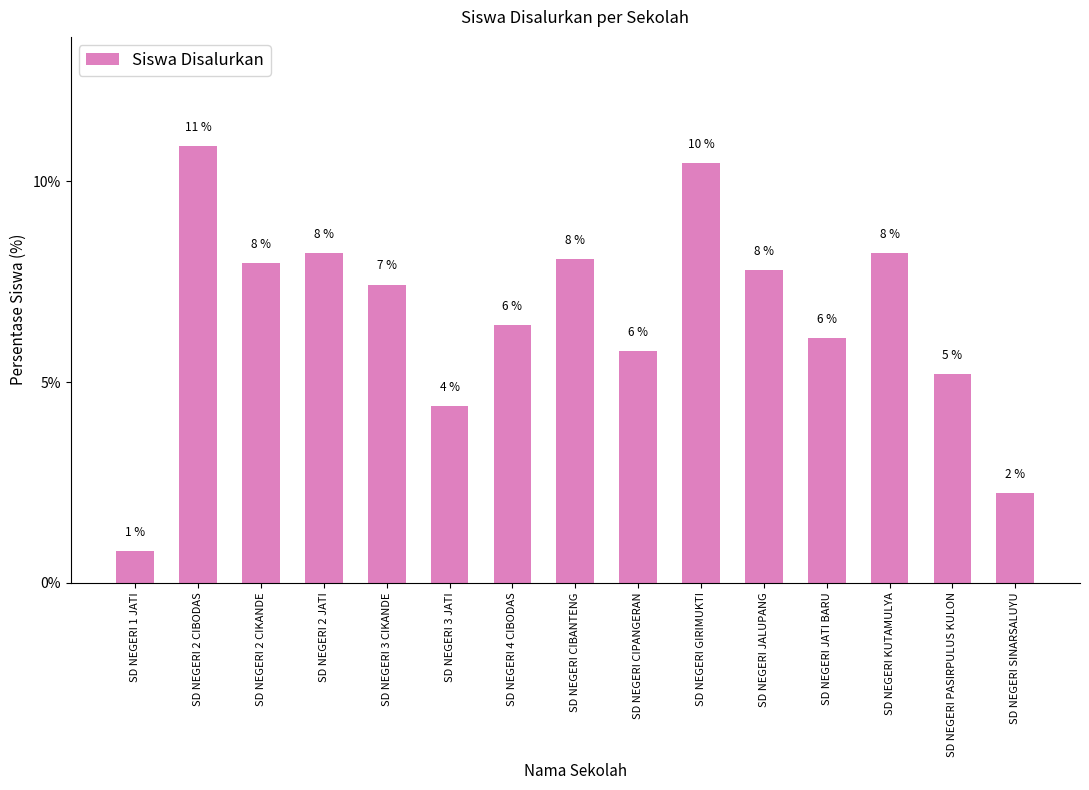

Does the chart contain any negative values?

No